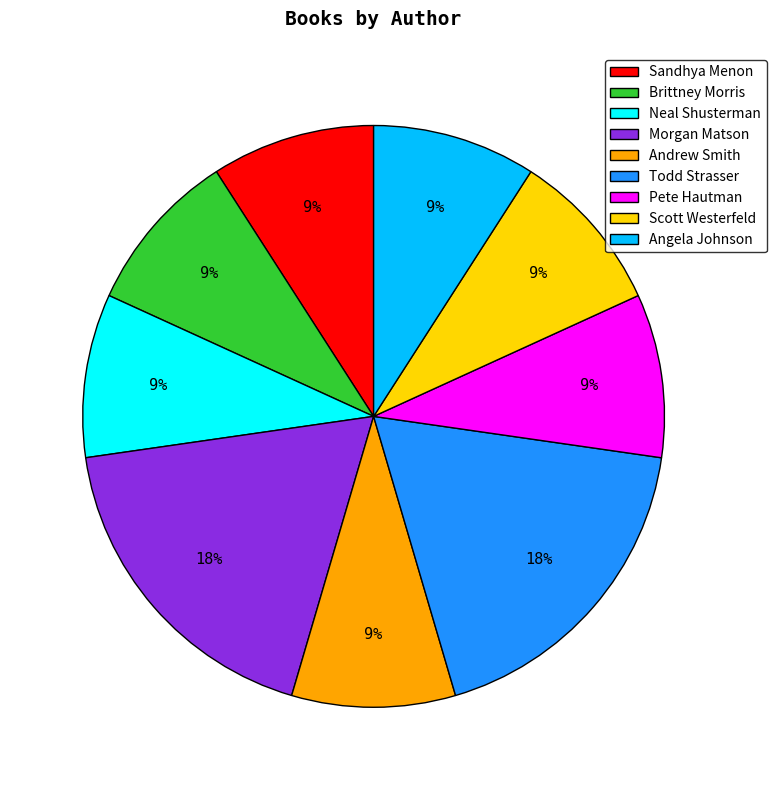

How many slices are in this pie chart?

9